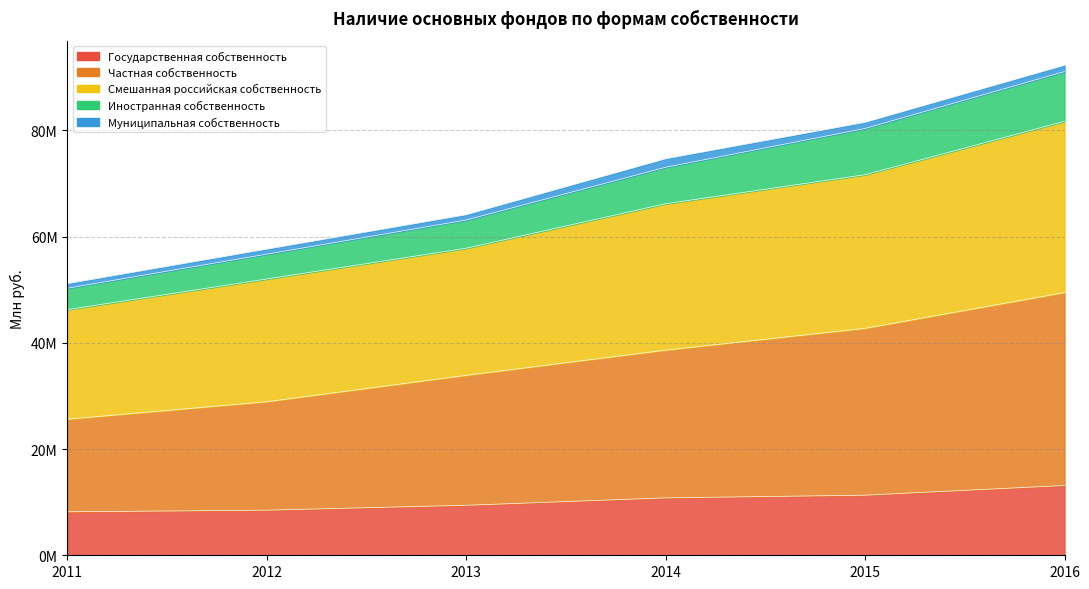

Which series has the largest total across all categories?

Смешанная российская собственность